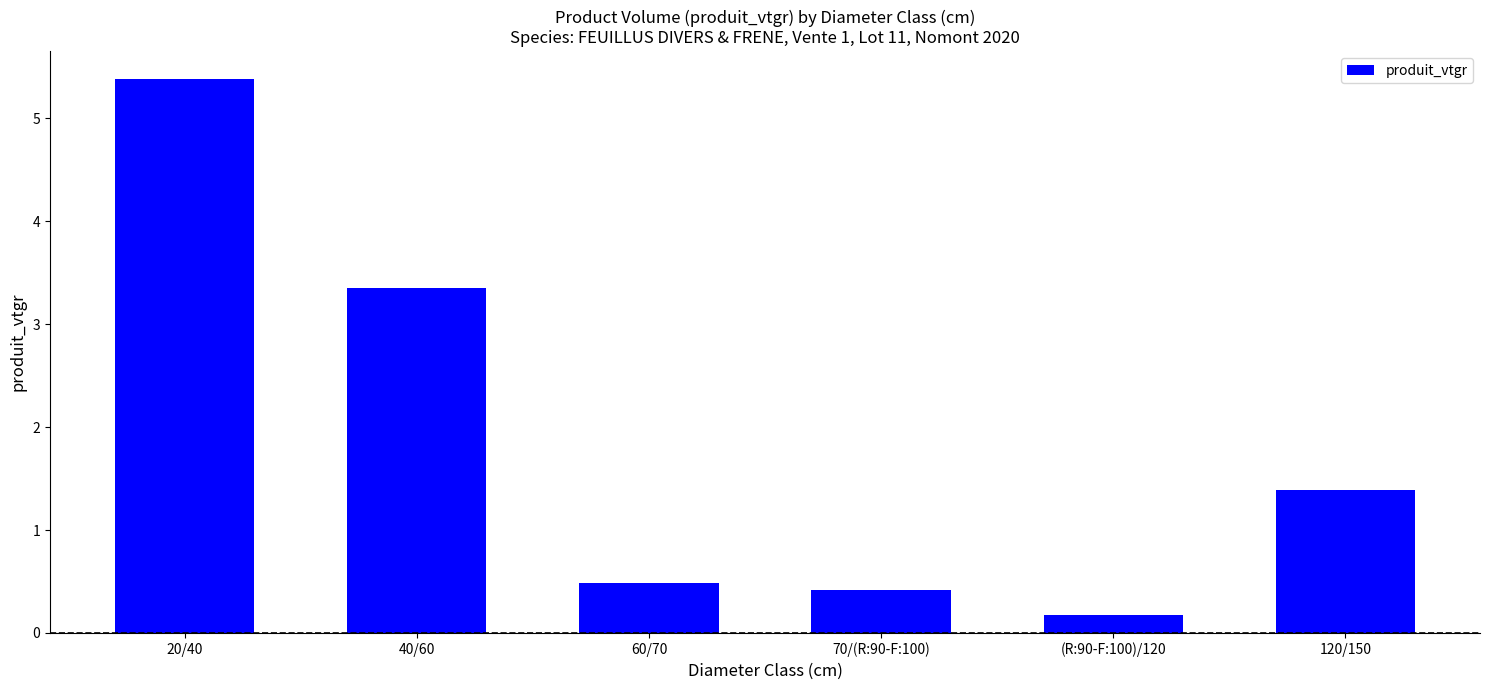

What is the difference between the second highest and minimum values?

3.2